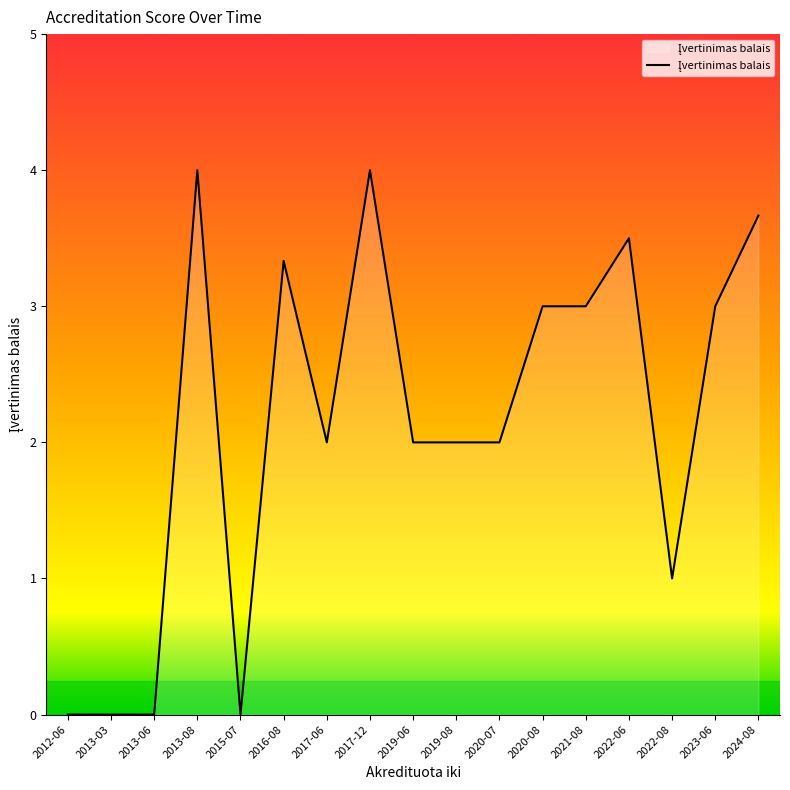

Between 2013-08 and 2022-08, which is larger?

2013-08